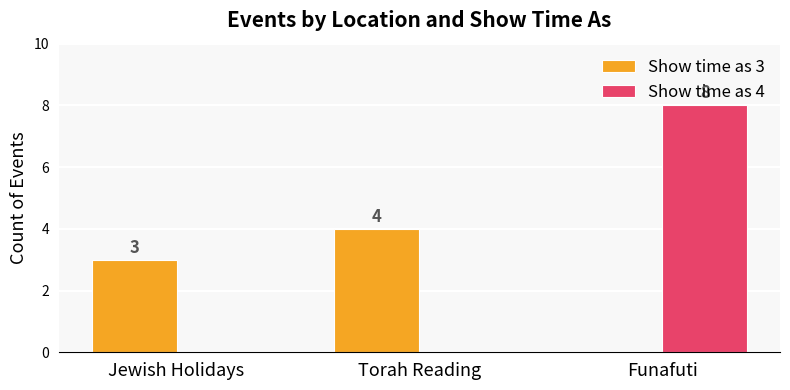

Reading left to right, list all the values displayed in this chart.

Show time as 3: Jewish Holidays=3	Torah Reading=4	Funafuti=0
Show time as 4: Jewish Holidays=0	Torah Reading=0	Funafuti=8